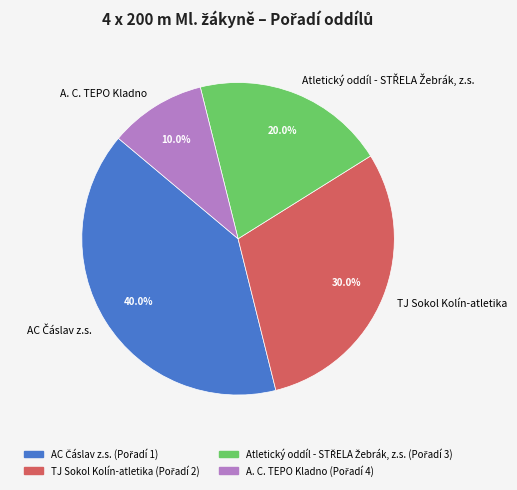

Is A. C. TEPO Kladno the majority of the pie?

No